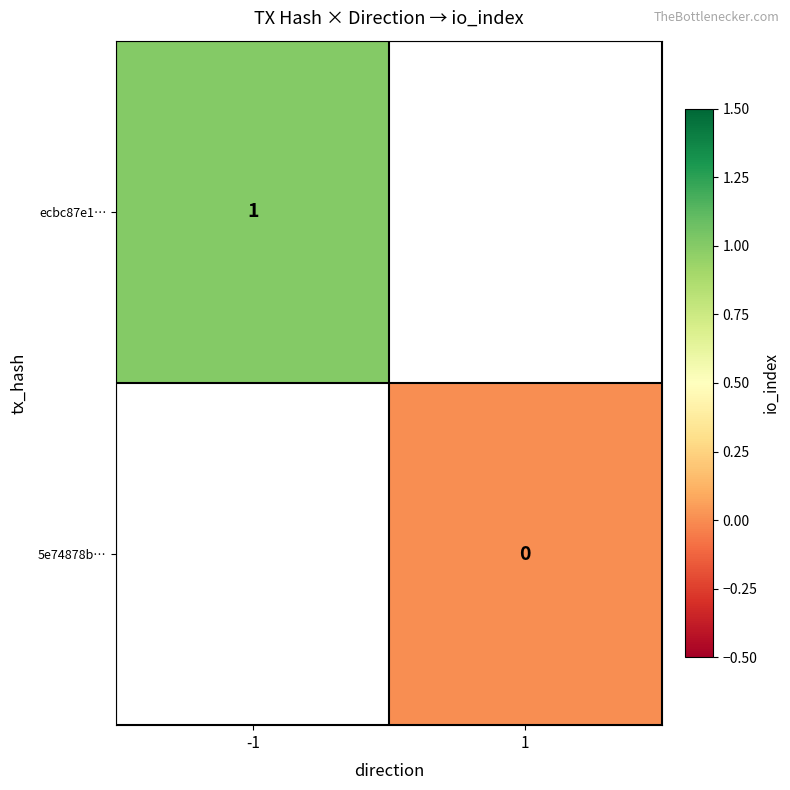

Which has a higher value, 1 or -1?

-1